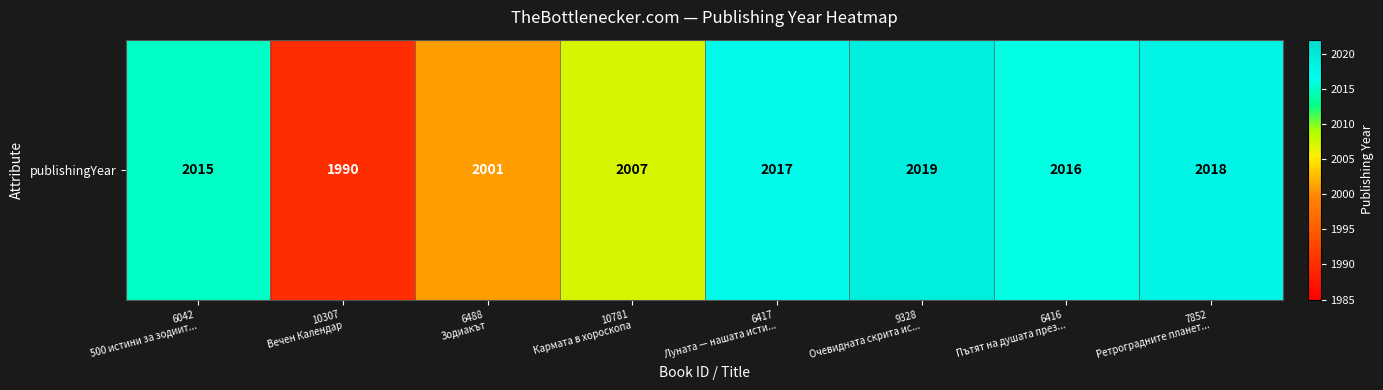

What is the difference between the maximum and second lowest values?

18